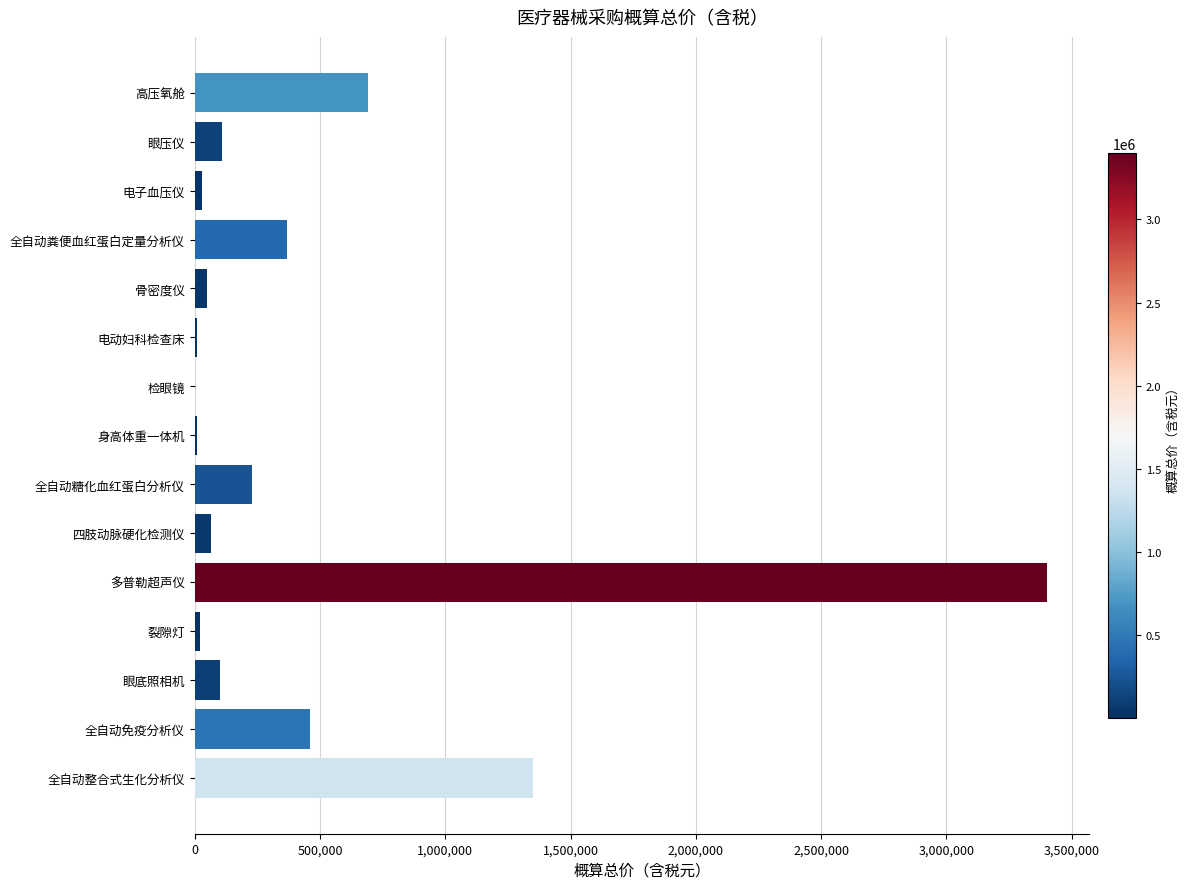

What is the greatest value displayed?

3400000